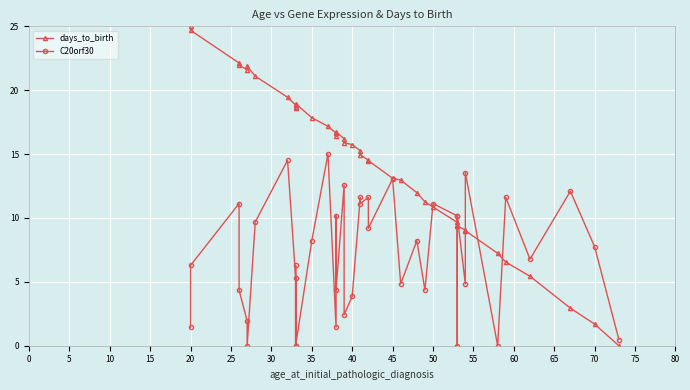

What are all the series names shown in the legend?

days_to_birth, C20orf30